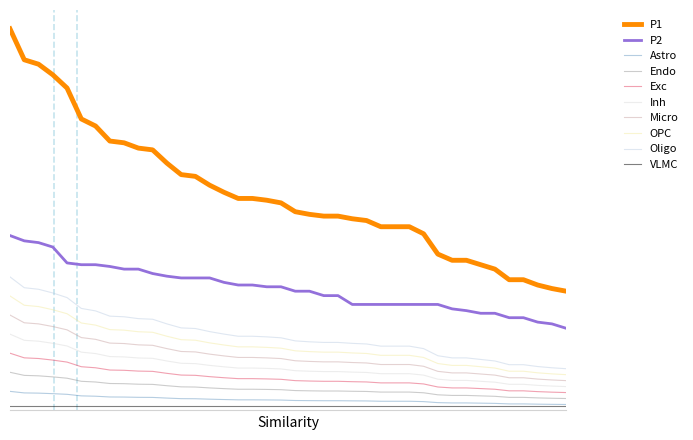

At how many categories does at least one series exceed 4?

1